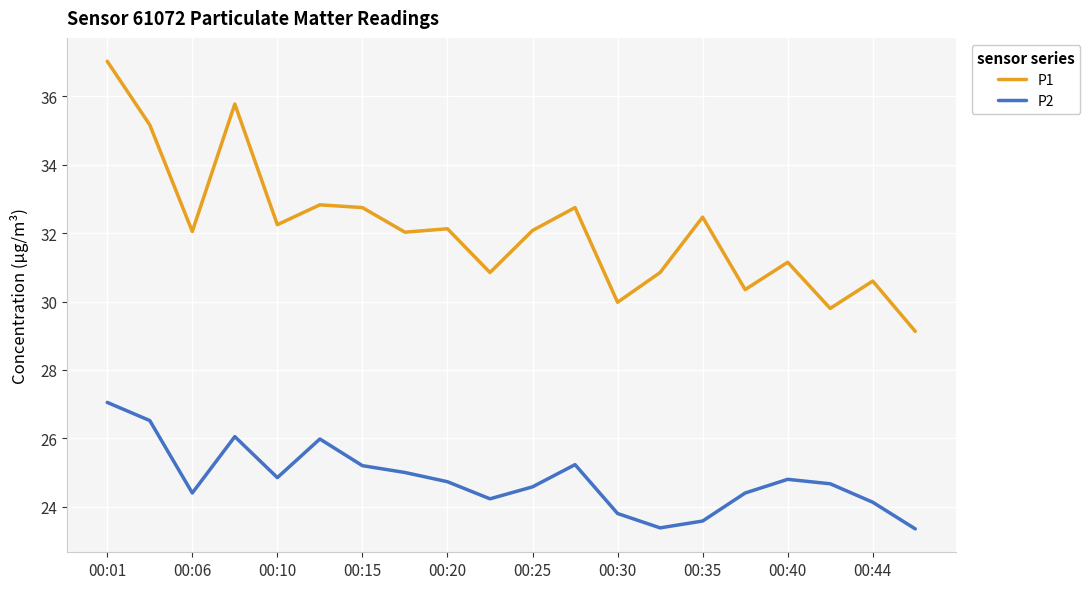

Which series has the largest total across all categories?

P1